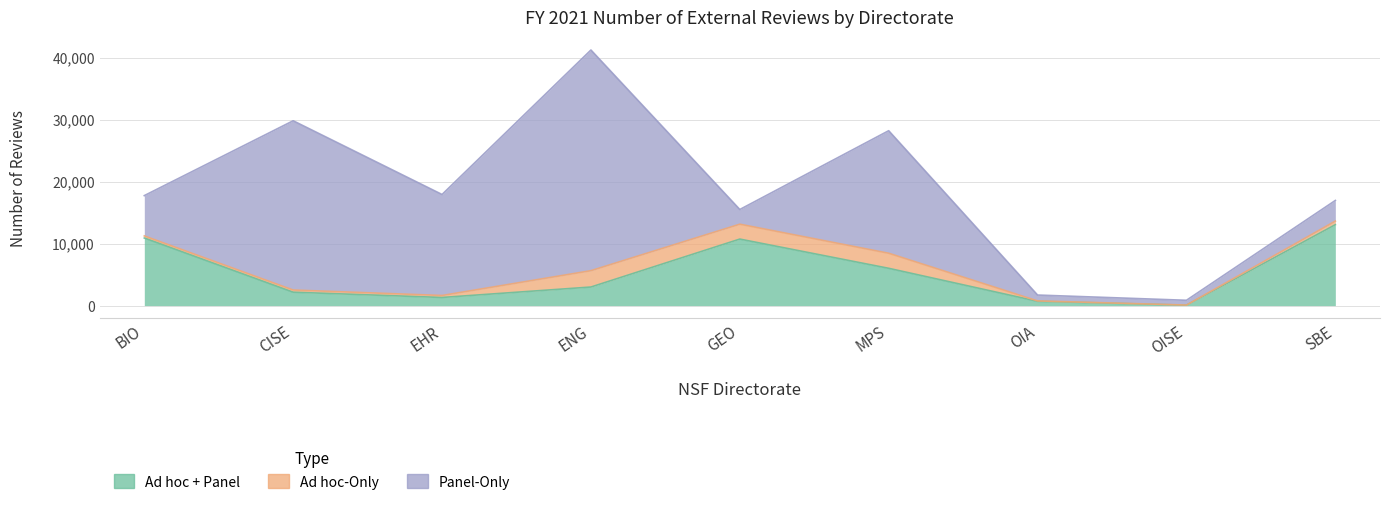

At which category is the sum across all series the highest?

ENG